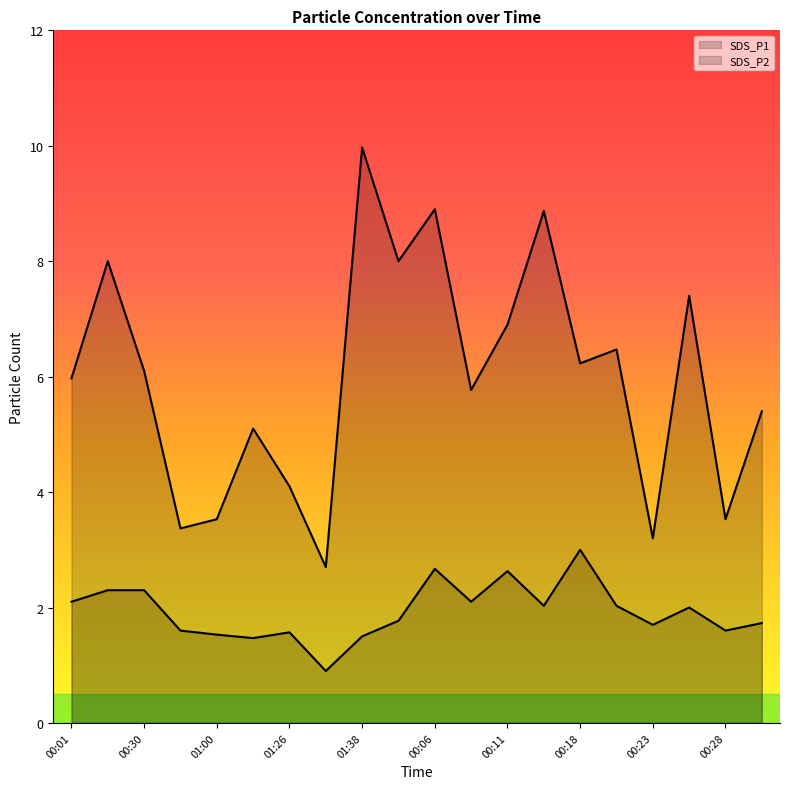

Where is the first local minimum for SDS_P1?

00:45